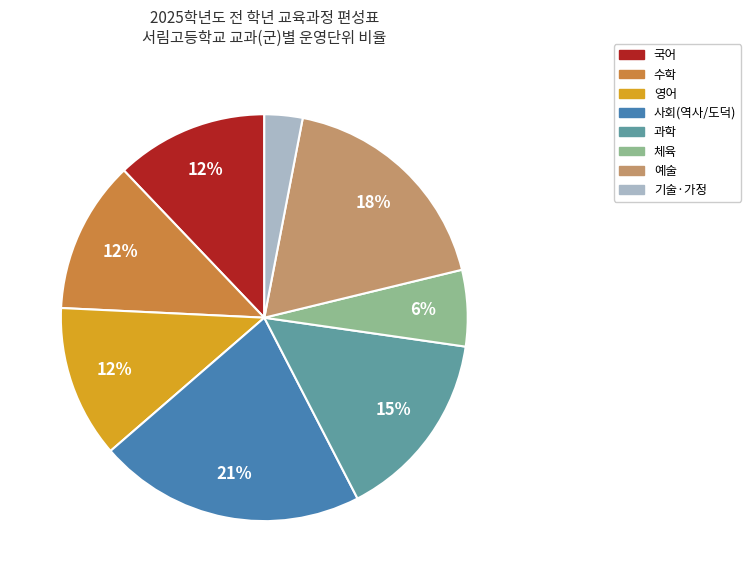

To the nearest percent, what is the average slice percentage?

12%